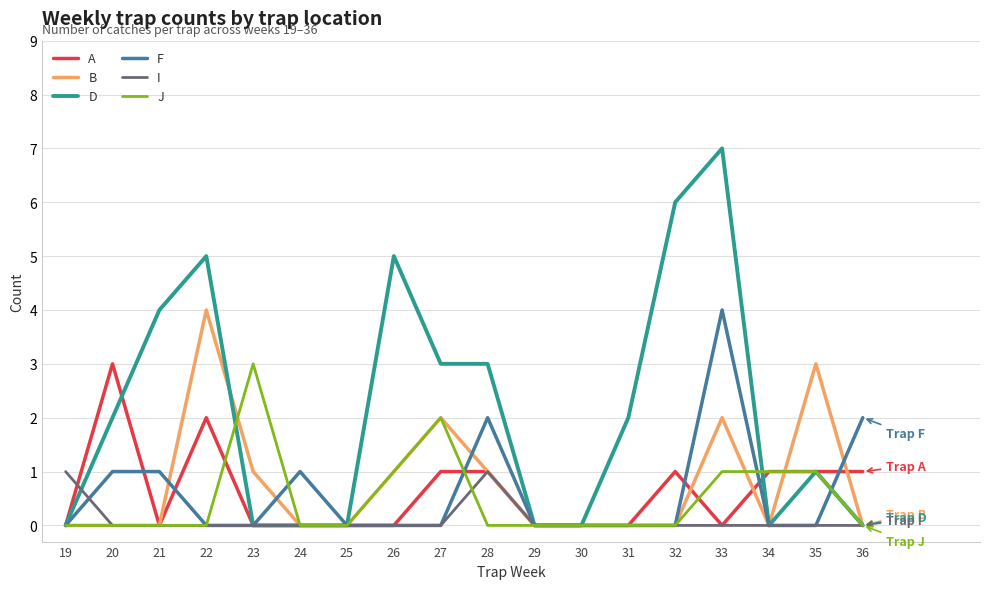

Which series has the largest range (max minus min)?

D